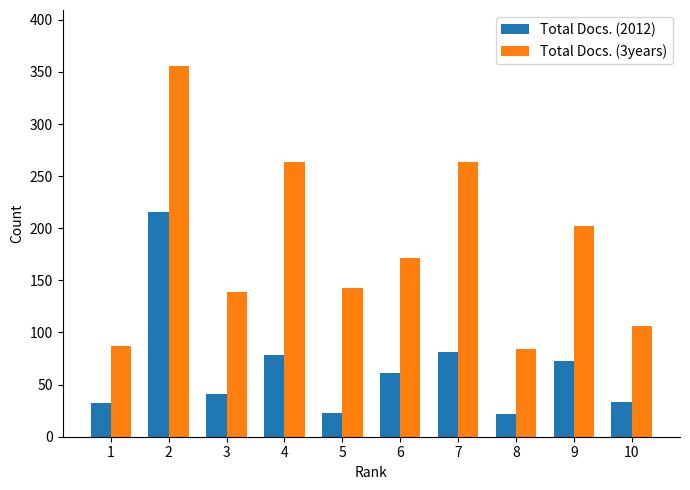

How many categories are shown in the chart?

10